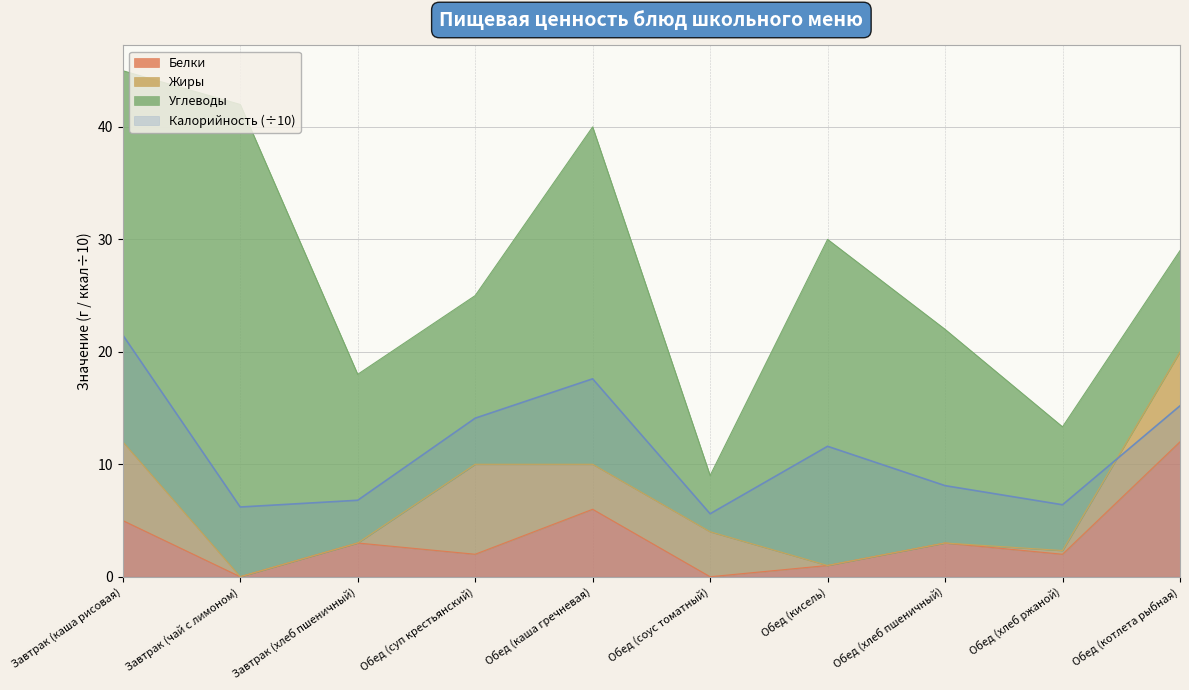

How many interior local peaks does the Белки series have?

3